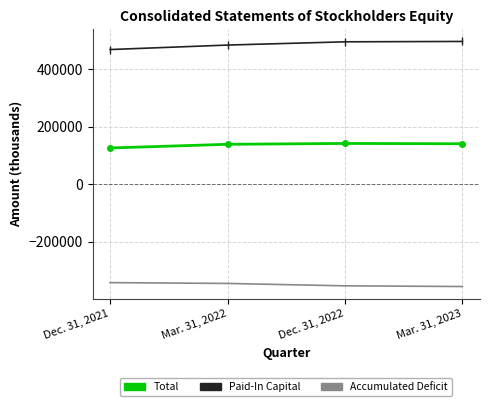

Rank the series at Mar. 31, 2022 from highest to lowest value.

Paid-In Capital, Total, Accumulated Deficit